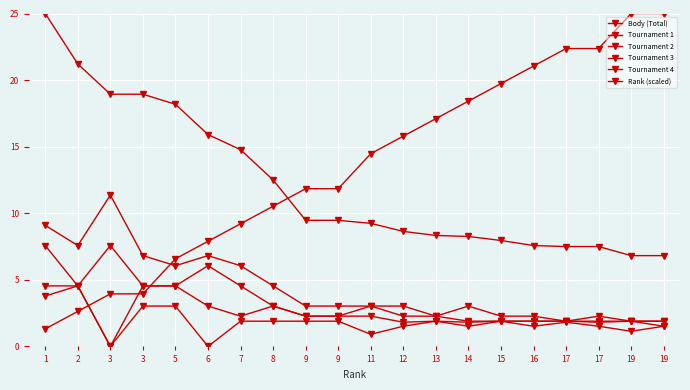

Reading left to right, extract all data points from this chart.

Body (Total): 1=25.0	2=21.2	3=18.9	3=18.9	5=18.2	6=15.9	7=14.8	8=12.5	9=9.5	9=9.5	11=9.2	12=8.6	13=8.3	14=8.3	15=8.0	16=7.6	17=7.5	17=7.5	19=6.8	19=6.8
Tournament 1: 1=9.1	2=7.6	3=11.4	3=6.8	5=6.1	6=6.8	7=6.1	8=4.5	9=3.0	9=3.0	11=3.0	12=3.0	13=2.3	14=3.0	15=2.3	16=2.3	17=1.9	17=2.3	19=1.9	19=1.9
Tournament 2: 1=7.6	2=4.5	3=7.6	3=4.5	5=4.5	6=6.1	7=4.5	8=3.0	9=2.3	9=2.3	11=3.0	12=2.3	13=2.3	14=1.9	15=1.9	16=1.9	17=1.9	17=1.9	19=1.9	19=1.9
Tournament 3: 1=4.5	2=4.5	3=0.0	3=4.5	5=4.5	6=3.0	7=2.3	8=3.0	9=2.3	9=2.3	11=2.3	12=1.8	13=1.9	14=1.8	15=1.9	16=1.9	17=1.9	17=1.8	19=1.9	19=1.5
Tournament 4: 1=3.8	2=4.5	3=0.0	3=3.0	5=3.0	6=0.0	7=1.9	8=1.9	9=1.9	9=1.9	11=0.9	12=1.5	13=1.9	14=1.5	15=1.9	16=1.5	17=1.8	17=1.5	19=1.1	19=1.5
Rank (scaled): 1=1.3	2=2.6	3=3.9	3=3.9	5=6.6	6=7.9	7=9.2	8=10.5	9=11.8	9=11.8	11=14.5	12=15.8	13=17.1	14=18.4	15=19.7	16=21.1	17=22.4	17=22.4	19=25.0	19=25.0